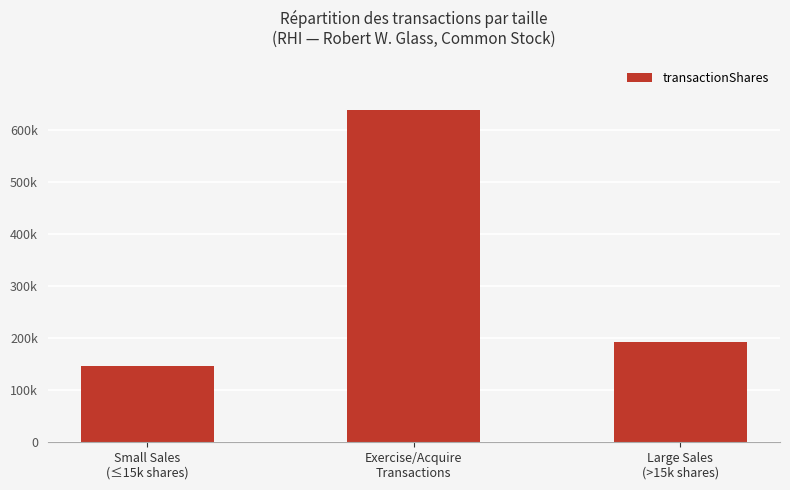

What is the greatest value displayed?

638572